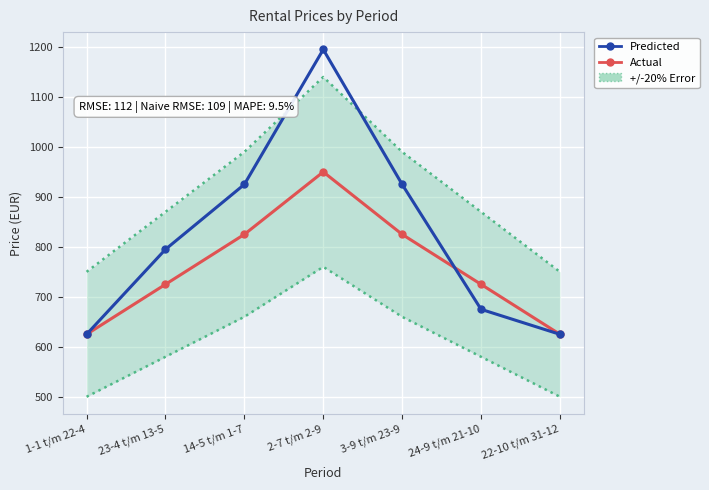

Where is the first local maximum for Predicted?

2-7 t/m 2-9